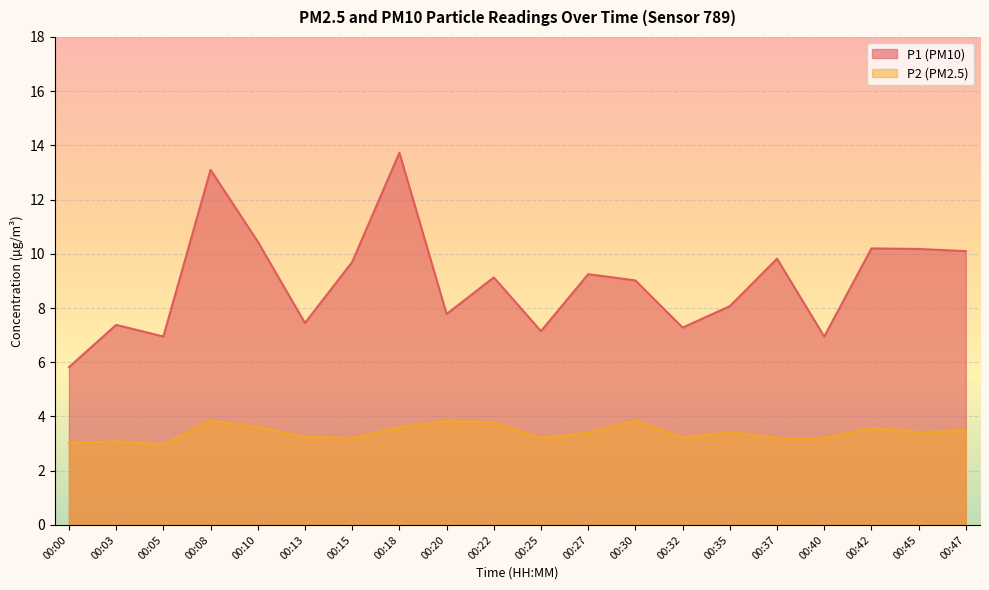

What is the value of the P1 point at the 16th from the left?

9.8